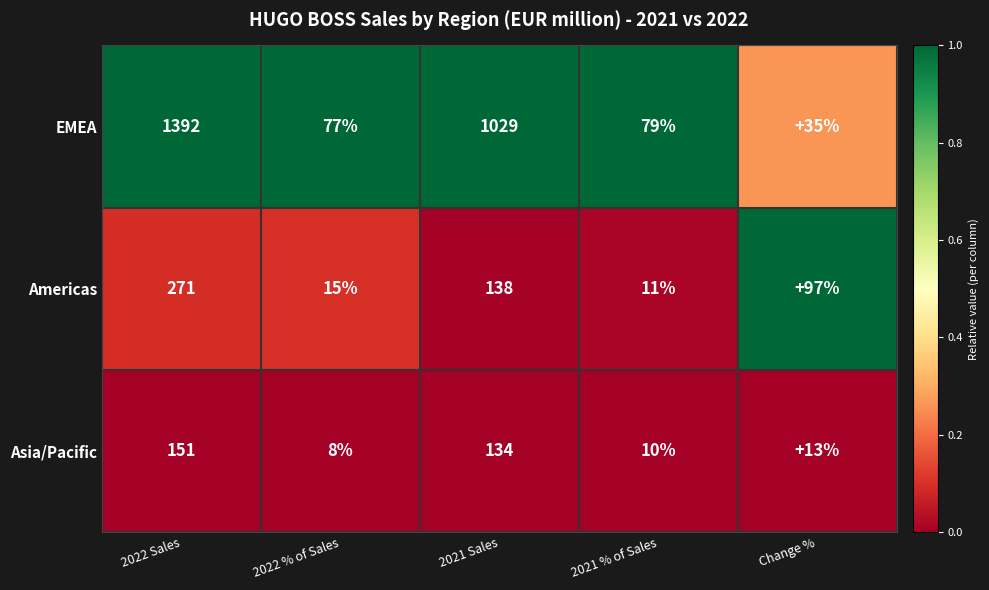

Reading left to right, list all the values displayed in this chart.

EMEA: 2022 Sales=1392	2022 % of Sales=77	2021 Sales=1029	2021 % of Sales=79	Change %=35
Americas: 2022 Sales=271	2022 % of Sales=15	2021 Sales=138	2021 % of Sales=11	Change %=97
Asia/Pacific: 2022 Sales=151	2022 % of Sales=8	2021 Sales=134	2021 % of Sales=10	Change %=13